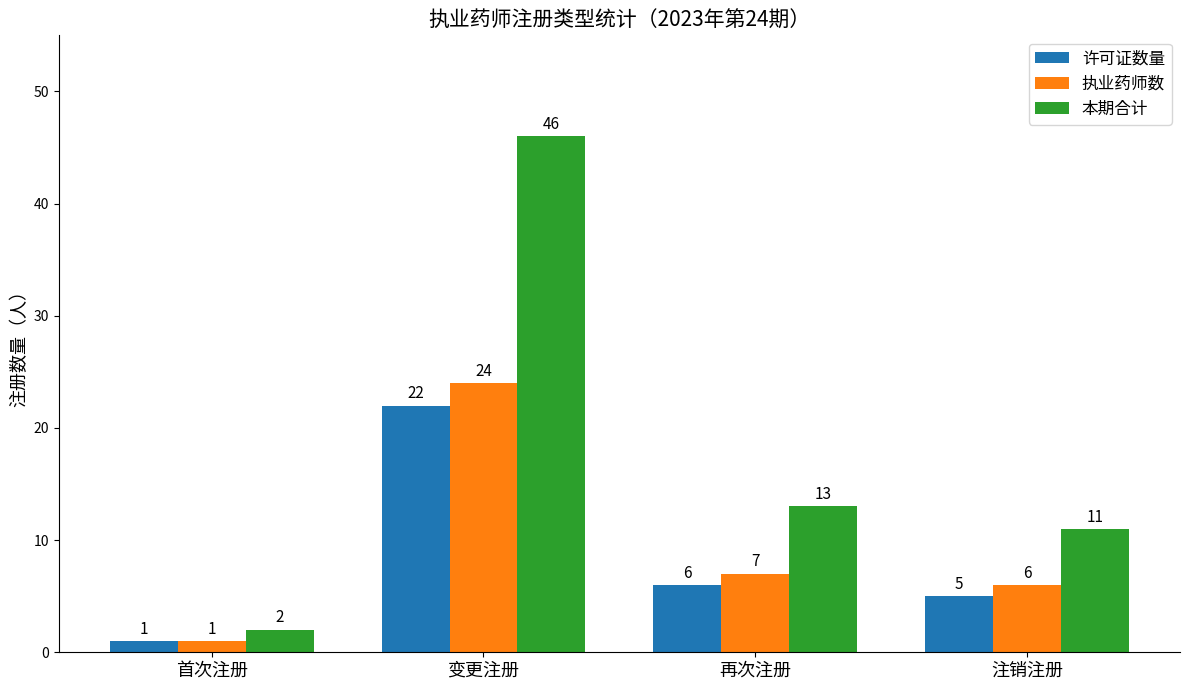

At how many categories does at least one series exceed 6?

3